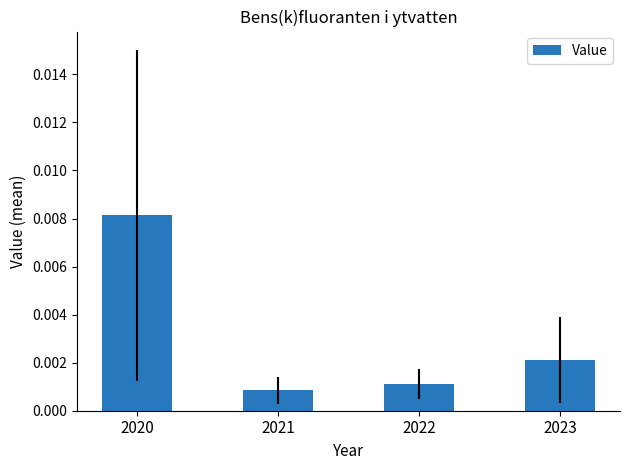

Which label corresponds to the largest value in the chart?

2020